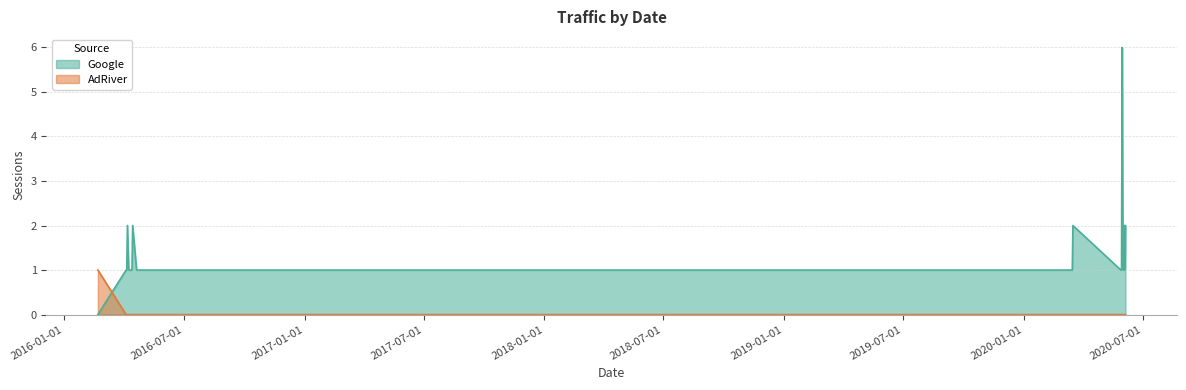

Where do AdRiver and Google first cross each other?

2016-02-21 and 2016-04-04